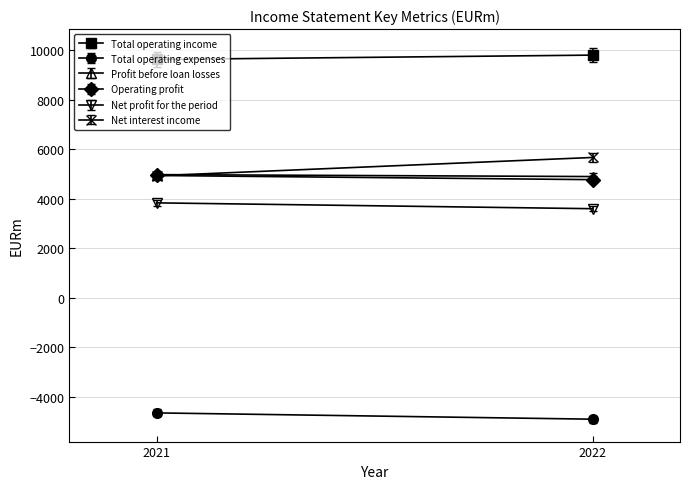

What are all the series names shown in the legend?

Total operating income, Total operating expenses, Profit before loan losses, Operating profit, Net profit for the period, Net interest income